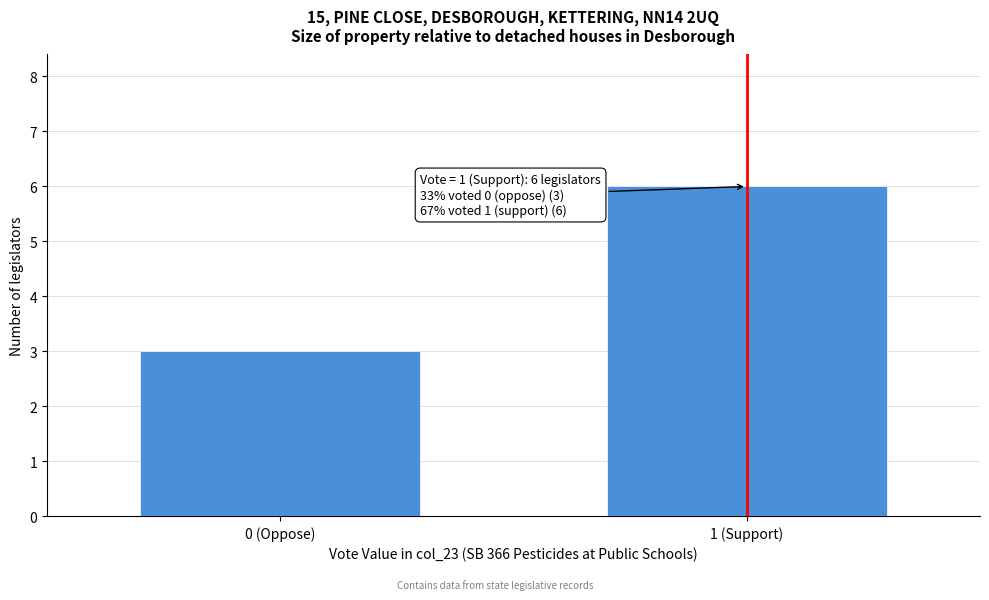

Reading right to left, list all the values displayed in this chart.

1 (Support)=6	0 (Oppose)=3